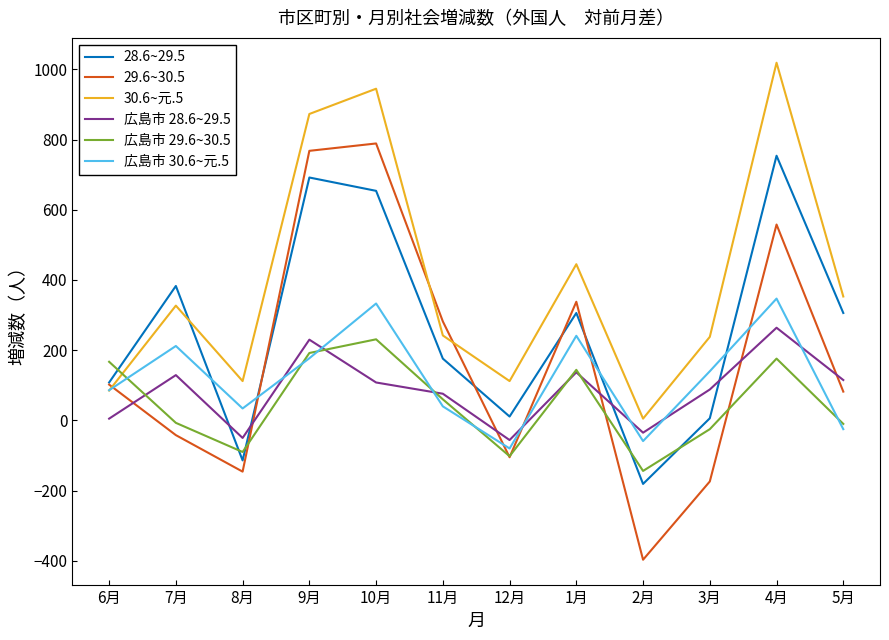

Where is 広島市 30.6~元.5 nearest to the value 133?

3月